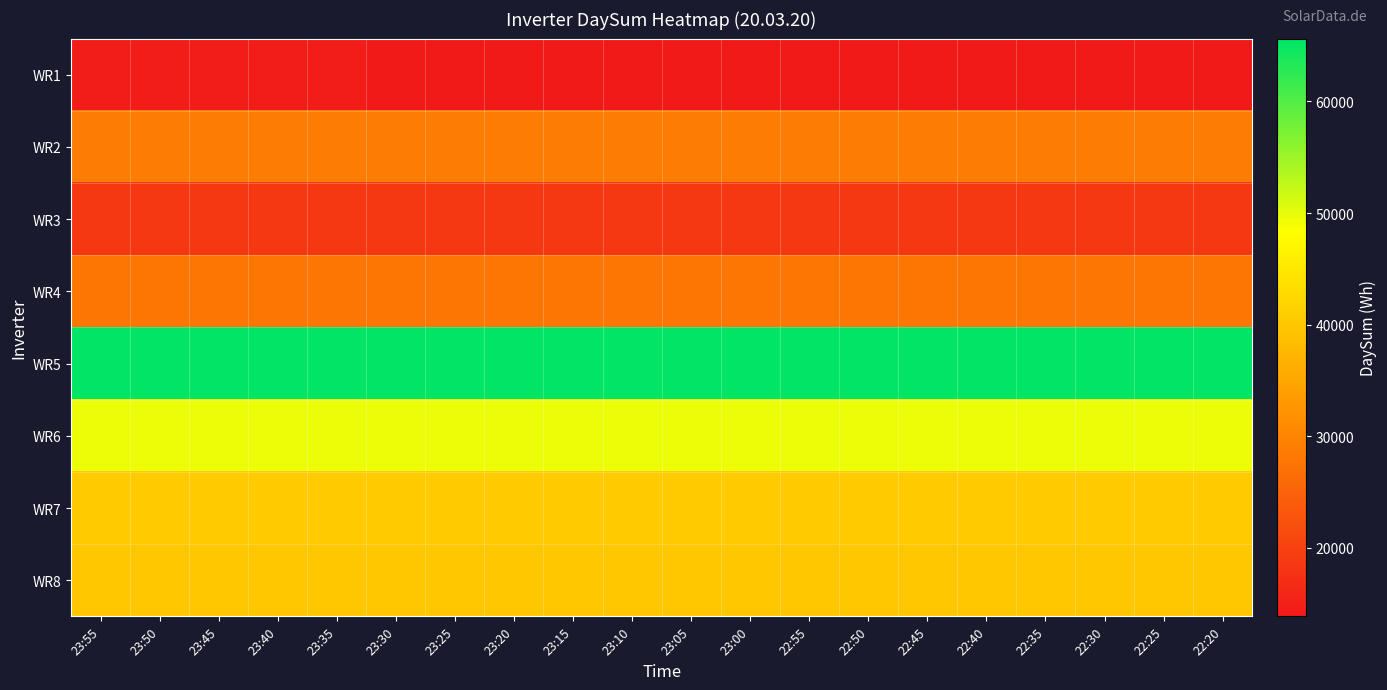

Reading right to left, extract all data points from this chart.

WR1: 22:20=13869	22:25=13898	22:30=13927	22:35=13955	22:40=13984	22:45=14014	22:50=14047	22:55=14078	23:00=14105	23:05=14131	23:10=14155	23:15=14181	23:20=14205	23:25=14229	23:30=14256	23:35=14281	23:40=14309	23:45=14341	23:50=14368	23:55=14394
WR2: 22:20=28744	22:25=28744	22:30=28744	22:35=28744	22:40=28744	22:45=28744	22:50=28744	22:55=28744	23:00=28744	23:05=28744	23:10=28744	23:15=28744	23:20=28744	23:25=28744	23:30=28744	23:35=28744	23:40=28744	23:45=28744	23:50=28744	23:55=28744
WR3: 22:20=18343	22:25=18343	22:30=18343	22:35=18343	22:40=18343	22:45=18343	22:50=18343	22:55=18343	23:00=18343	23:05=18343	23:10=18343	23:15=18343	23:20=18343	23:25=18343	23:30=18343	23:35=18343	23:40=18343	23:45=18343	23:50=18343	23:55=18343
WR4: 22:20=27904	22:25=27904	22:30=27904	22:35=27904	22:40=27904	22:45=27904	22:50=27904	22:55=27904	23:00=27904	23:05=27904	23:10=27904	23:15=27904	23:20=27904	23:25=27904	23:30=27904	23:35=27904	23:40=27904	23:45=27904	23:50=27904	23:55=27904
WR5: 22:20=65628	22:25=65628	22:30=65628	22:35=65628	22:40=65628	22:45=65628	22:50=65628	22:55=65628	23:00=65628	23:05=65628	23:10=65628	23:15=65628	23:20=65628	23:25=65628	23:30=65628	23:35=65628	23:40=65628	23:45=65628	23:50=65628	23:55=65628
WR6: 22:20=49608	22:25=49608	22:30=49608	22:35=49608	22:40=49608	22:45=49608	22:50=49608	22:55=49608	23:00=49608	23:05=49608	23:10=49608	23:15=49608	23:20=49608	23:25=49608	23:30=49608	23:35=49608	23:40=49608	23:45=49608	23:50=49608	23:55=49608
WR7: 22:20=40641	22:25=40641	22:30=40641	22:35=40641	22:40=40641	22:45=40641	22:50=40641	22:55=40641	23:00=40641	23:05=40641	23:10=40641	23:15=40641	23:20=40641	23:25=40641	23:30=40641	23:35=40641	23:40=40641	23:45=40641	23:50=40641	23:55=40641
WR8: 22:20=40099	22:25=40099	22:30=40099	22:35=40099	22:40=40099	22:45=40099	22:50=40099	22:55=40099	23:00=40099	23:05=40099	23:10=40099	23:15=40099	23:20=40099	23:25=40099	23:30=40099	23:35=40099	23:40=40099	23:45=40099	23:50=40099	23:55=40099